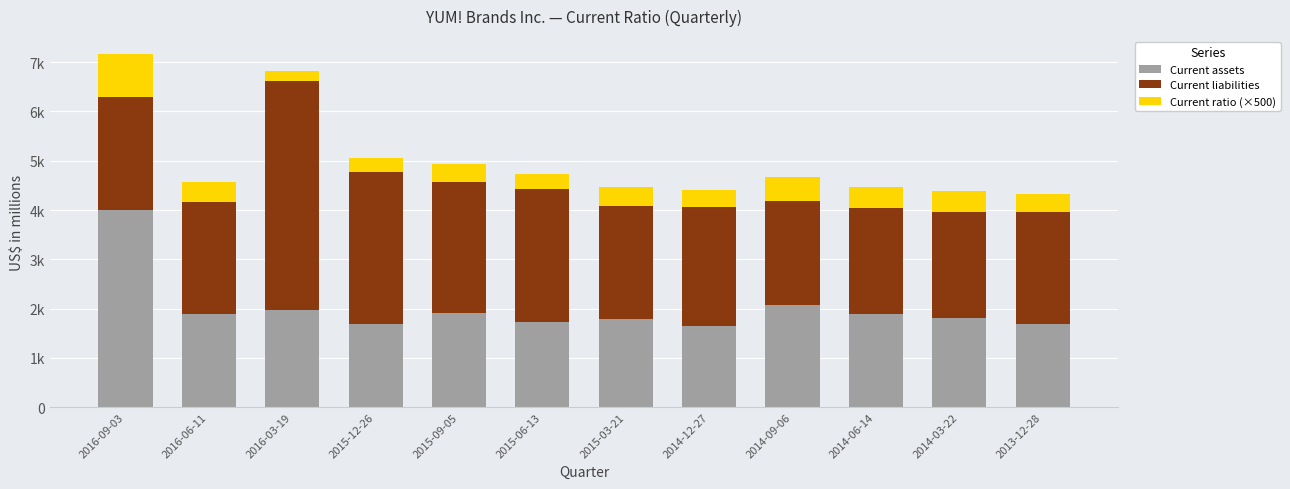

What are all the series names shown in the legend?

Current assets, Current liabilities, Current ratio (×500)